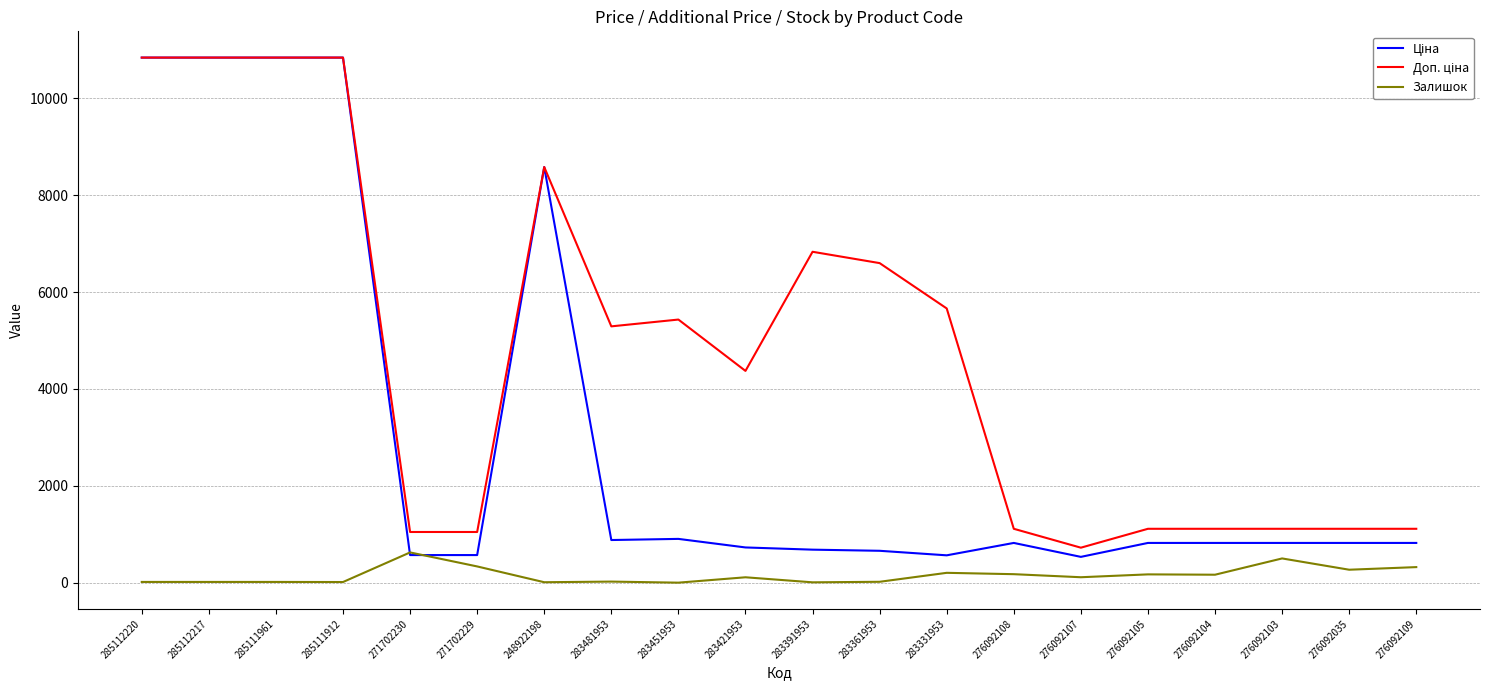

What is the greatest value displayed?

10840.1